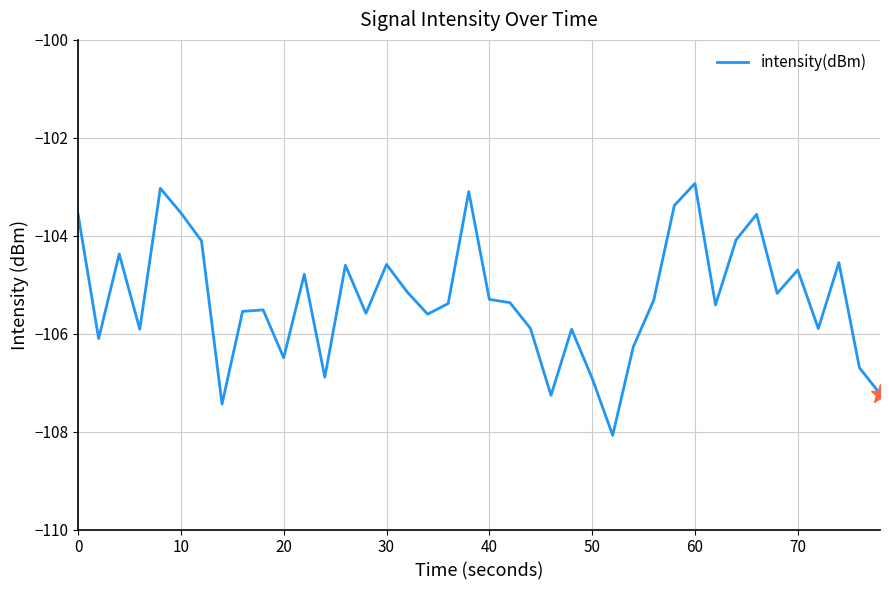

Is this an area chart (filled region under the line)?

No